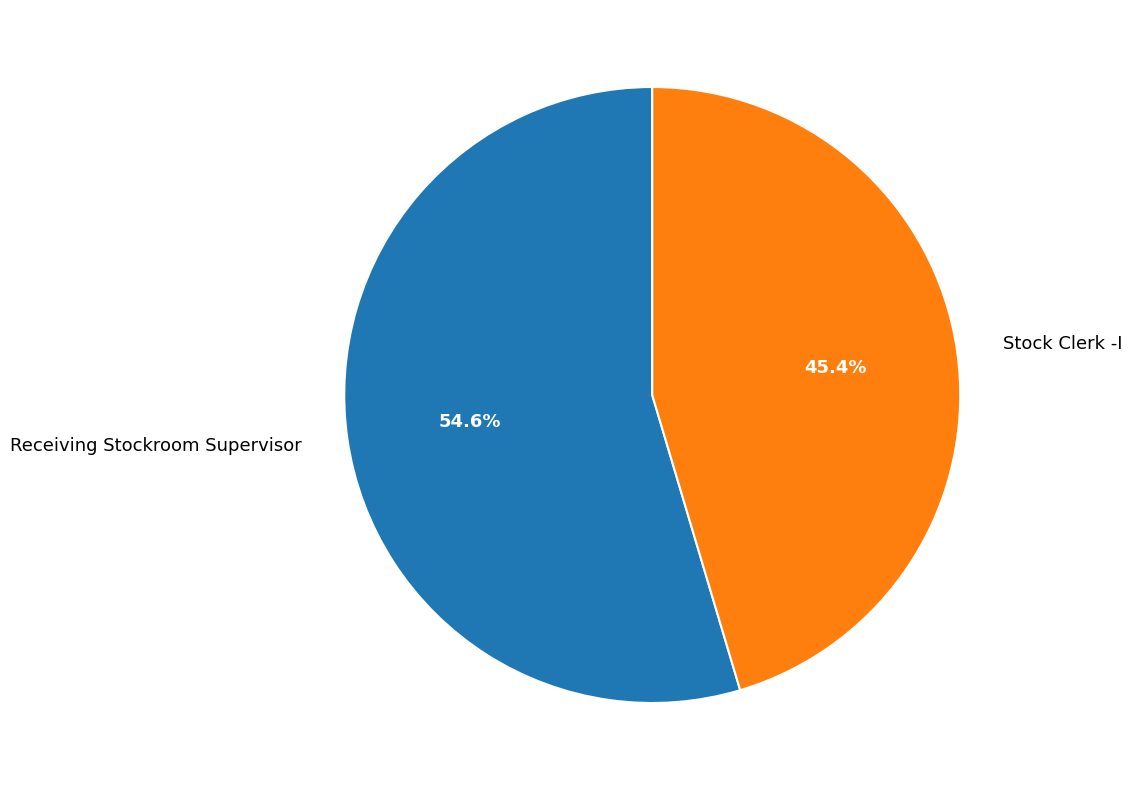

Approximately how many times larger is the value at Receiving Stockroom Supervisor compared to Stock Clerk -I?

1.2